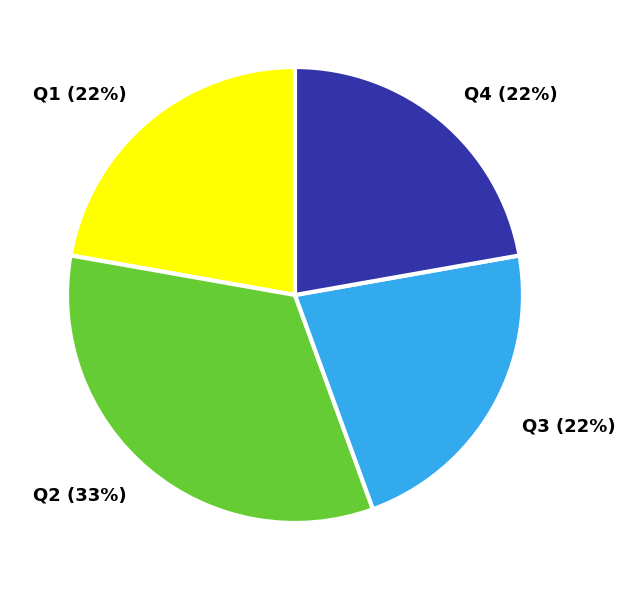

Is Q3 the majority of the pie?

No